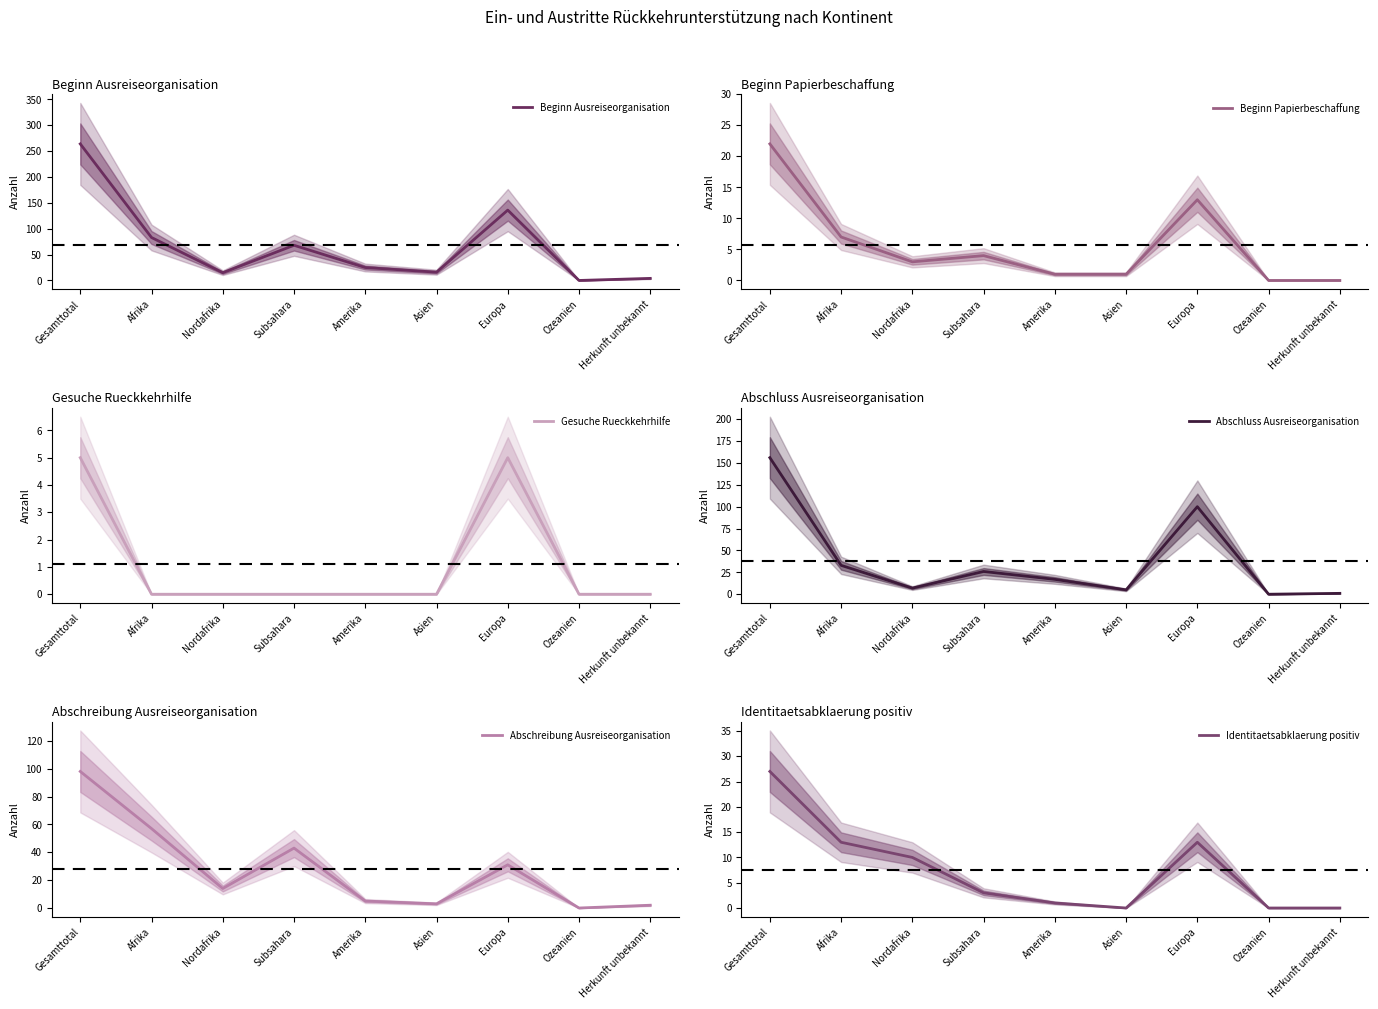

True or false: Gesuche Rueckkehrhilfe and Identitaetsabklaerung positiv intersect in this chart.

False